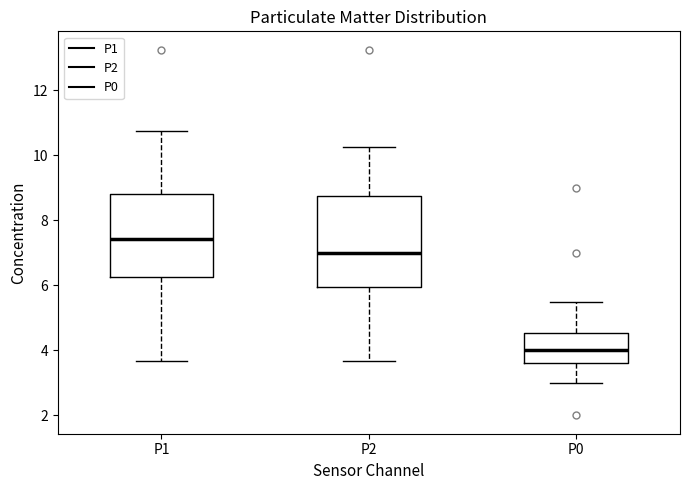

Reading left to right, transcribe this box plot: for each box, give where its median line is, the range the box spans, and where its two whiskers end, as read against the y-axis. The values are not printed on the chart, so give them approximately, as read against the axis.

P1: median 7.4, box 6.2 to 8.8, whiskers 3.6 to 10.8
P2: median 7.0, box 6.0 to 8.8, whiskers 3.6 to 10.2
P0: median 4.0, box 3.6 to 4.6, whiskers 3.0 to 5.6